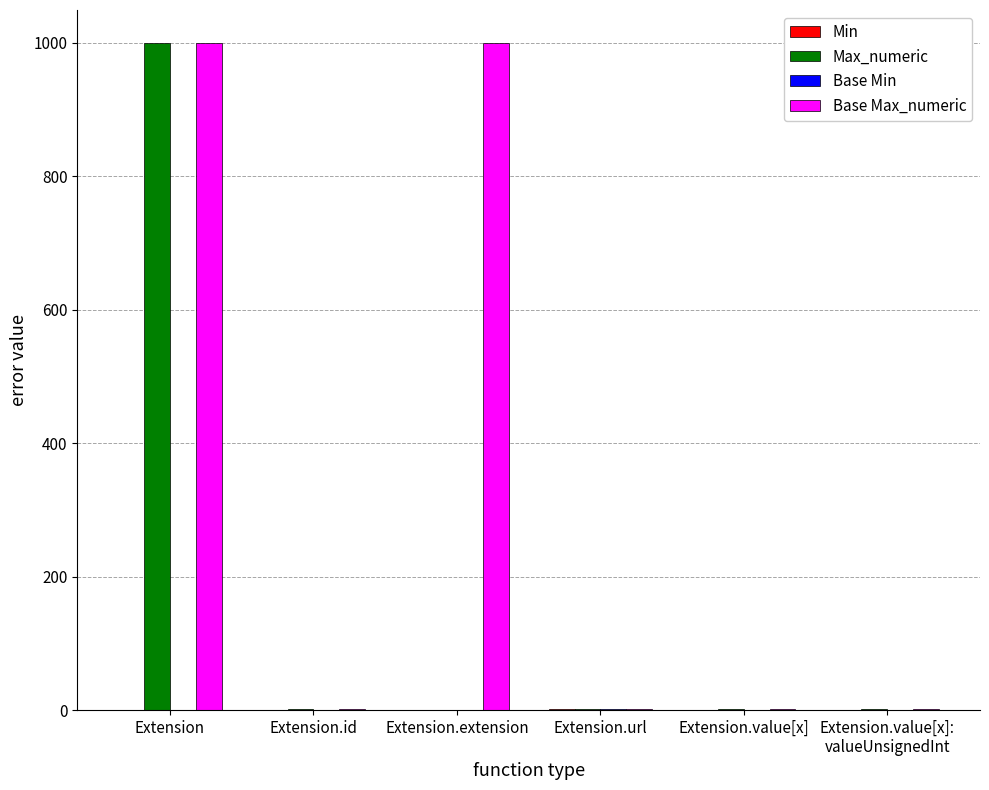

At which category is the sum across all series the highest?

Extension